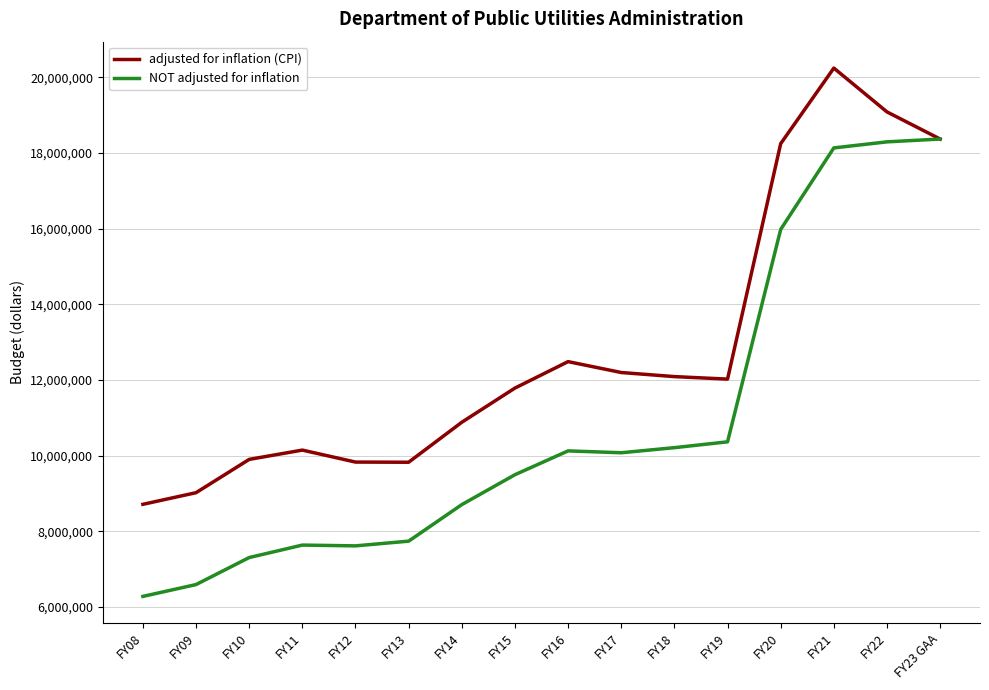

List the series in order of their peak value, lowest first.

NOT adjusted for inflation, adjusted for inflation (CPI)